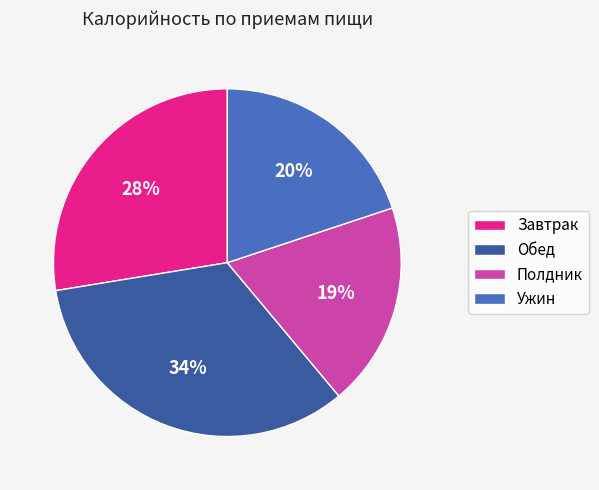

Which has a higher value, Ужин or Обед?

Обед